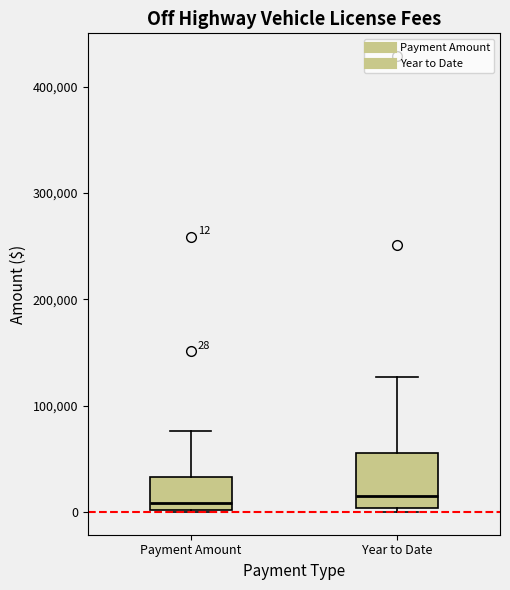

Which box is the tallest, from its lower edge to its upper edge?

Year to Date